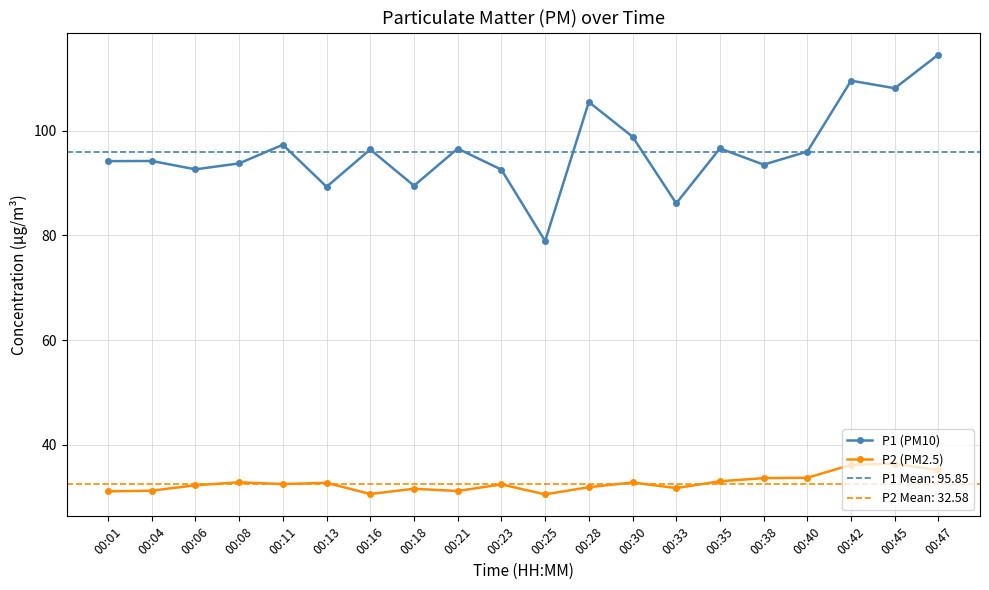

At which category does P2 (PM2.5) reach its first local valley?

00:11